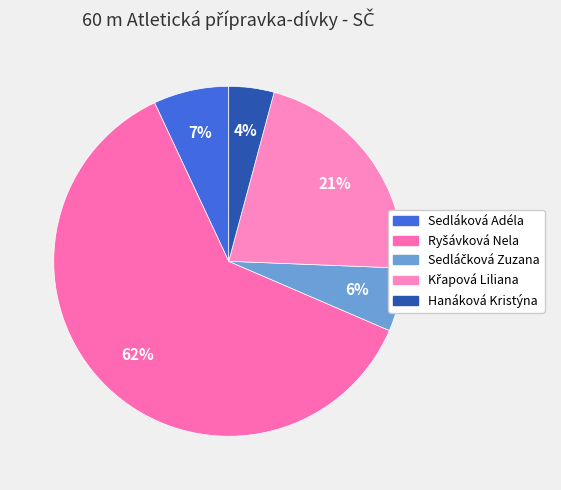

To the nearest percent, what is the average slice percentage?

20%